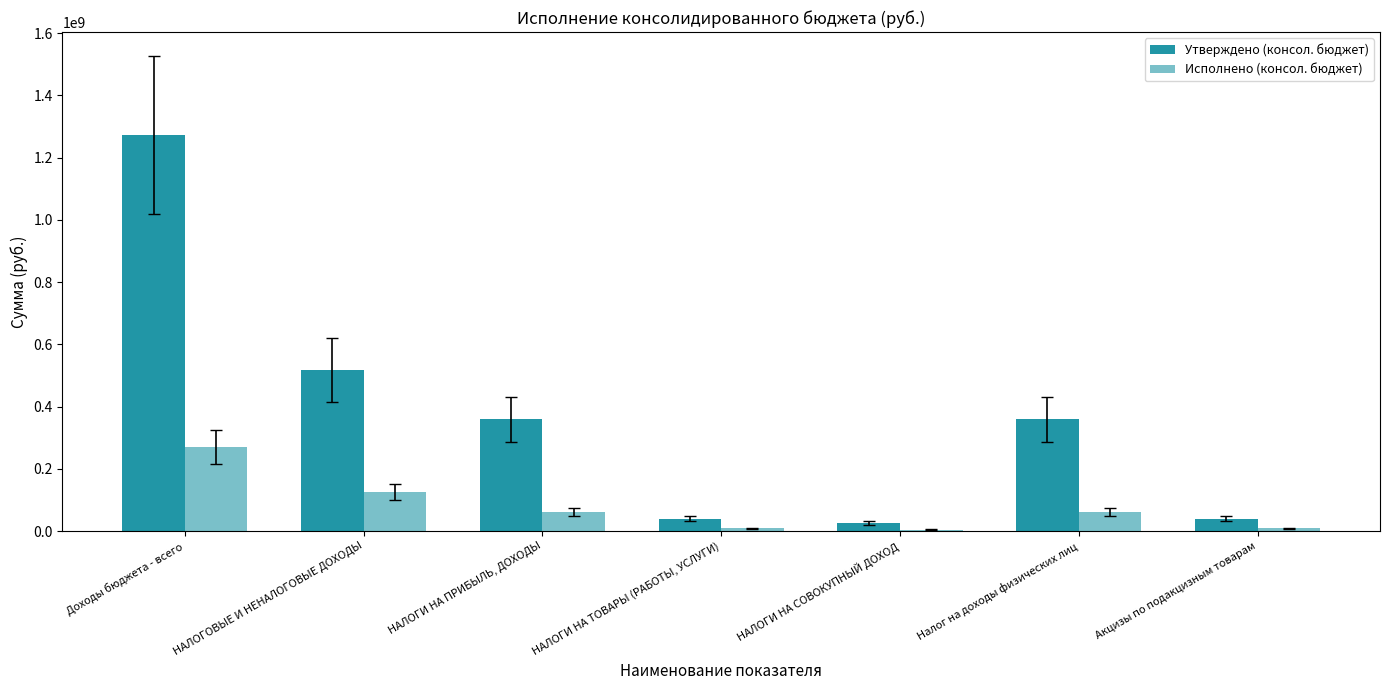

What is the difference between the second highest and second lowest values in the Исполнено (консол. бюджет) series?

115296137.7